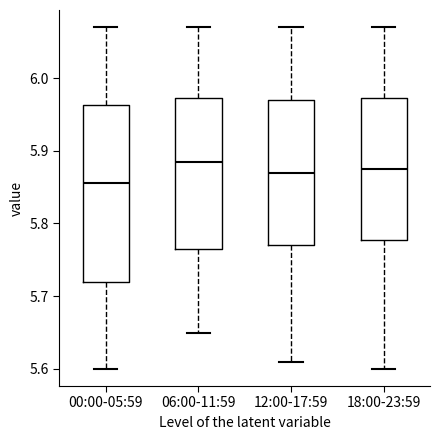

Comparing the boxes themselves (not the whiskers), which one is the tallest?

00:00-05:59